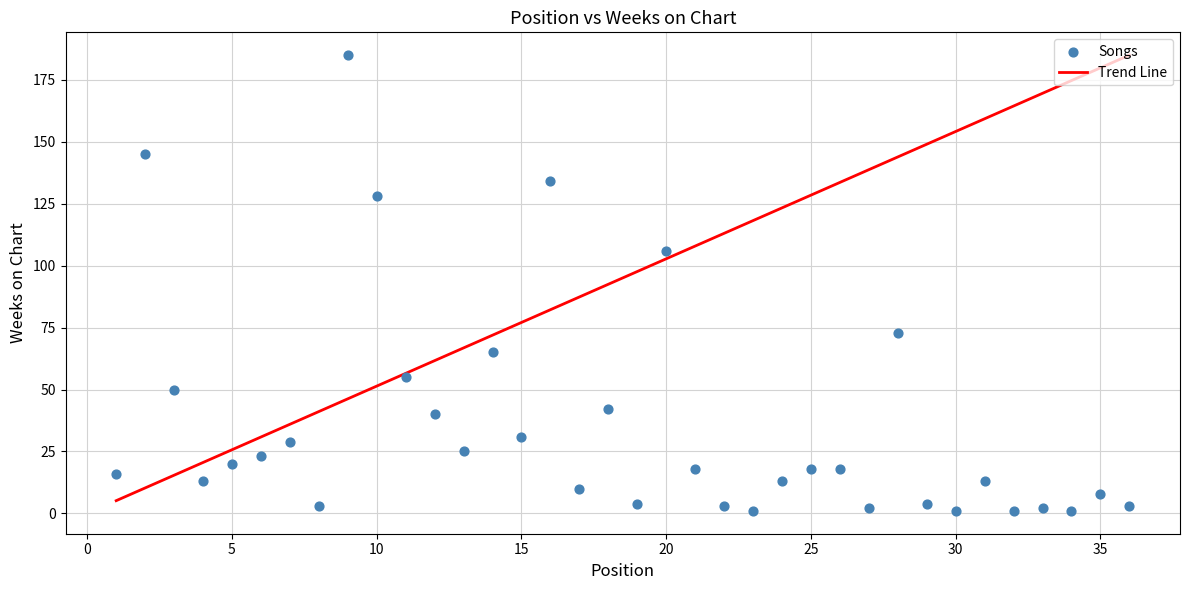

What is the range of Y values (max minus min)?

184